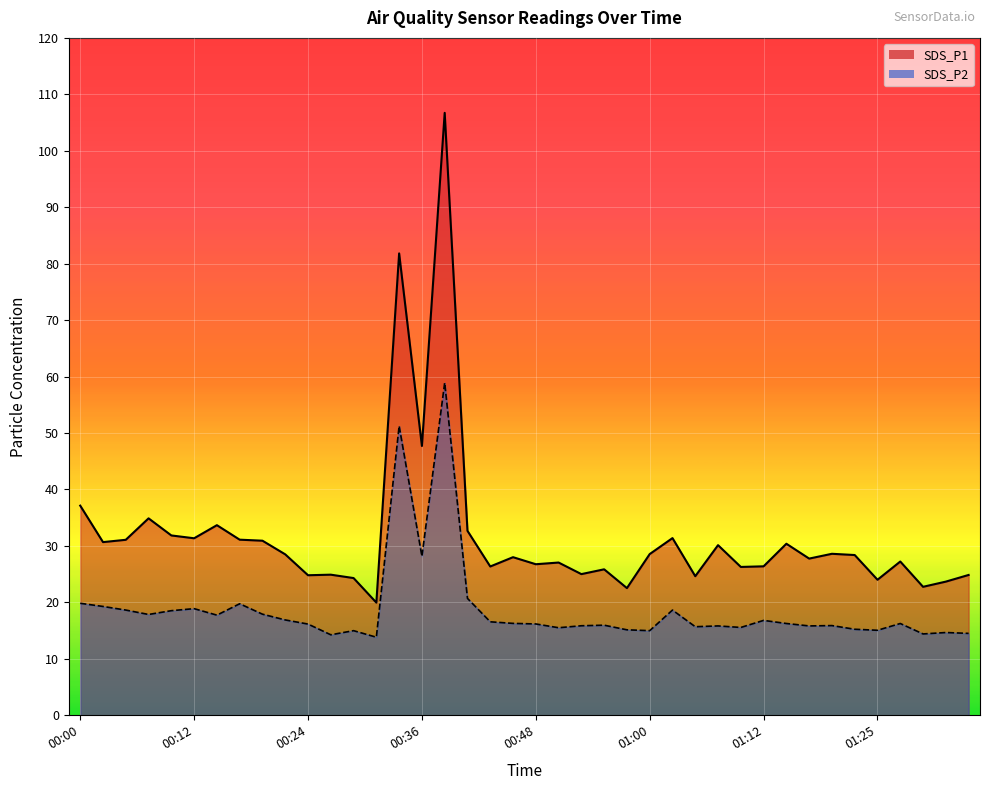

Reading right to left, list all the values displayed in this chart.

SDS_P1: 01:34=24.9	01:32=23.7	01:29=22.8	01:27=27.2	01:25=24.0	01:22=28.4	01:20=28.6	01:17=27.8	01:15=30.4	01:12=26.4	01:10=26.3	01:08=30.1	01:05=24.6	01:03=31.4	01:00=28.6	00:58=22.5	00:55=25.9	00:53=25.0	00:51=27.1	00:48=26.8	00:46=28.0	00:43=26.4	00:41=32.7	00:38=106.7	00:36=47.7	00:34=81.8	00:31=19.9	00:29=24.3	00:26=24.9	00:24=24.8	00:21=28.5	00:19=30.9	00:17=31.1	00:14=33.7	00:12=31.4	00:09=31.9	00:07=34.9	00:04=31.1	00:02=30.7	00:00=37.1
SDS_P2: 01:34=14.5	01:32=14.7	01:29=14.4	01:27=16.2	01:25=15.1	01:22=15.2	01:20=15.9	01:17=15.8	01:15=16.2	01:12=16.8	01:10=15.6	01:08=15.8	01:05=15.7	01:03=18.6	01:00=15.0	00:58=15.1	00:55=15.9	00:53=15.8	00:51=15.5	00:48=16.2	00:46=16.3	00:43=16.6	00:41=20.7	00:38=58.9	00:36=28.1	00:34=51.2	00:31=13.8	00:29=15.0	00:26=14.2	00:24=16.1	00:21=16.9	00:19=17.9	00:17=19.8	00:14=17.7	00:12=18.9	00:09=18.5	00:07=17.9	00:04=18.6	00:02=19.3	00:00=19.8